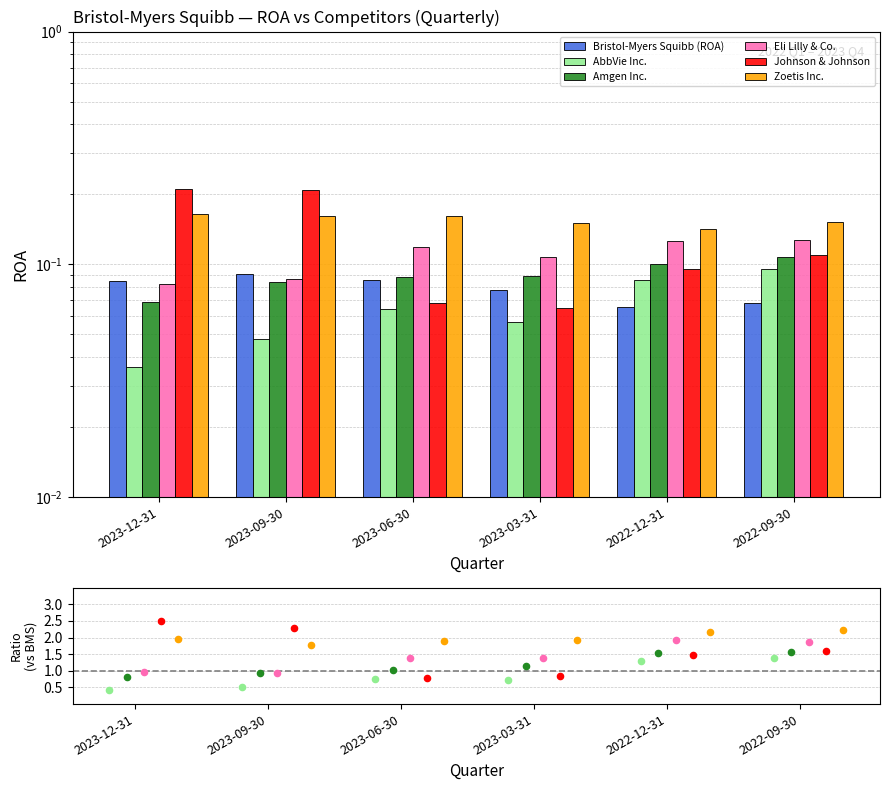

Which series contains the highest Y value?

Johnson & Johnson